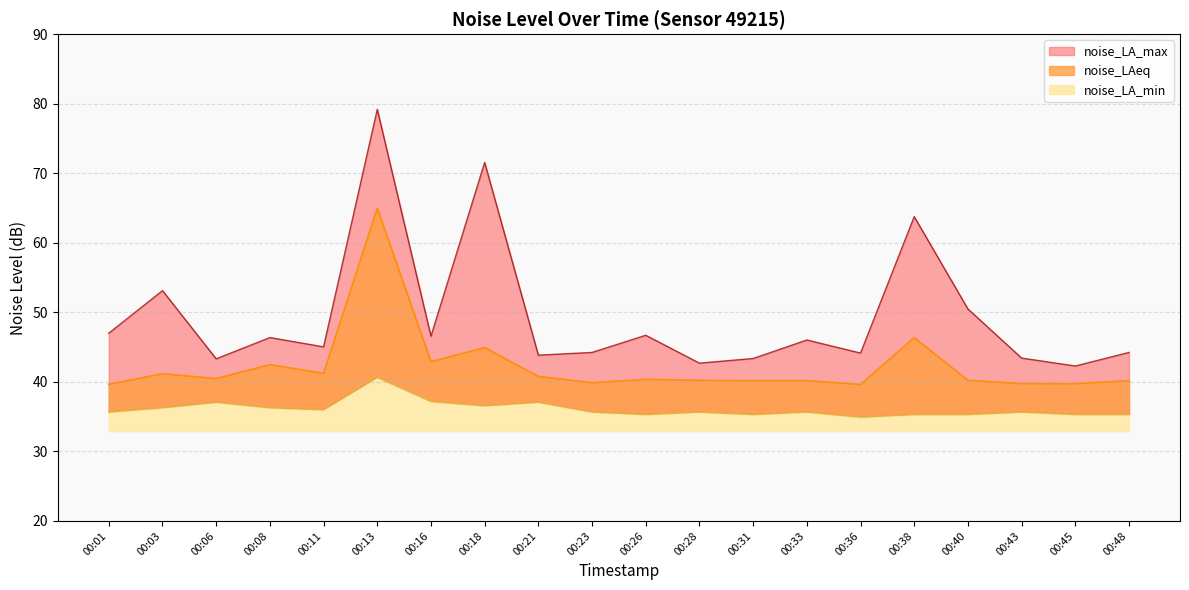

Which category has the highest value across all series?

00:13